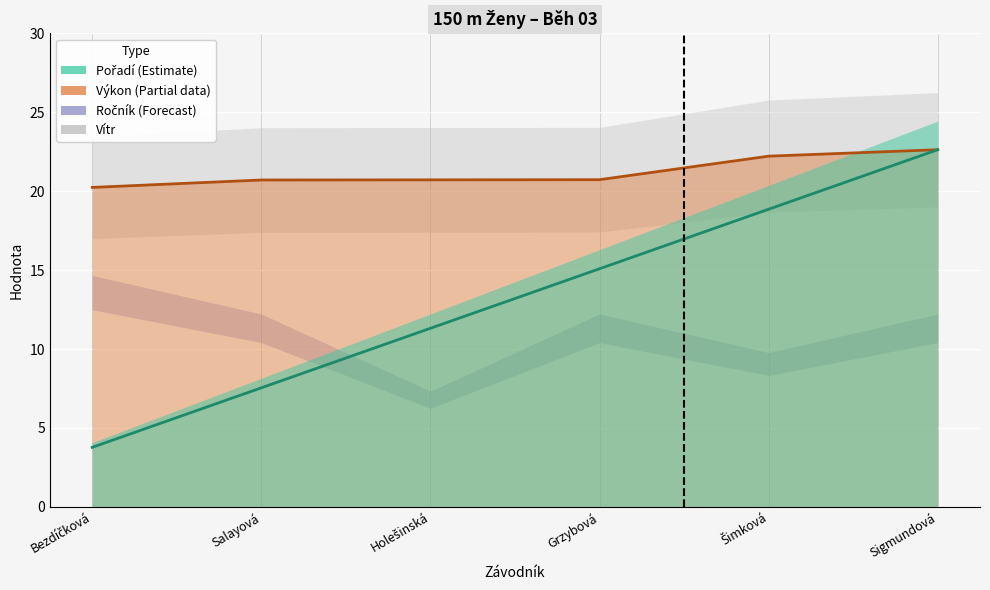

True or false: Pořadí has more than 1 interior local peaks.

False